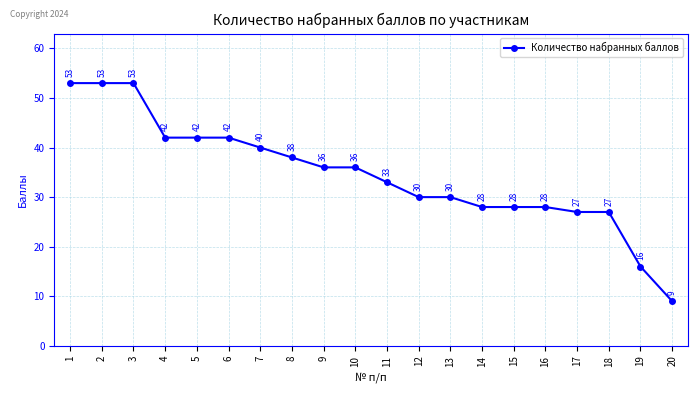

What is the minimum value shown in the chart?

9